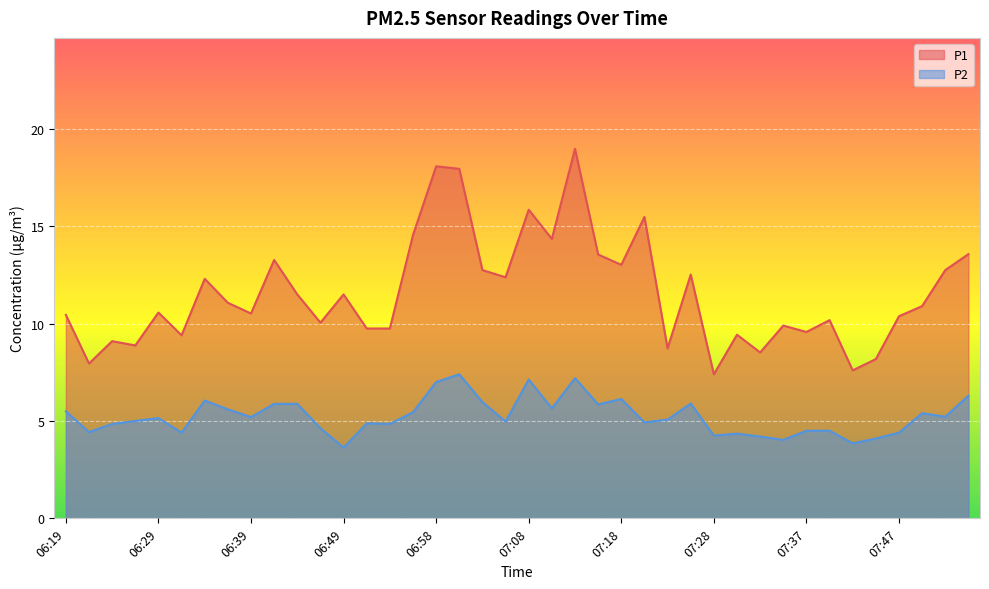

Which category has the lowest value across all series?

06:49